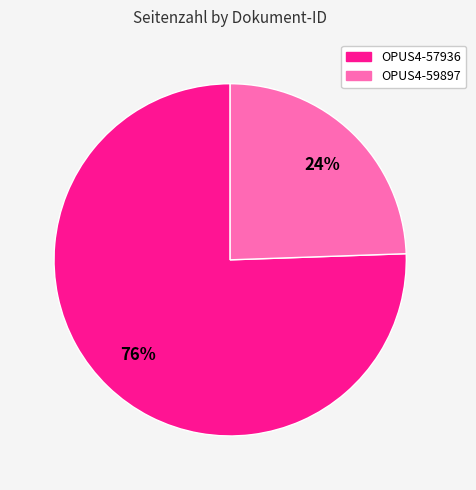

Does any single category account for the majority?

Yes